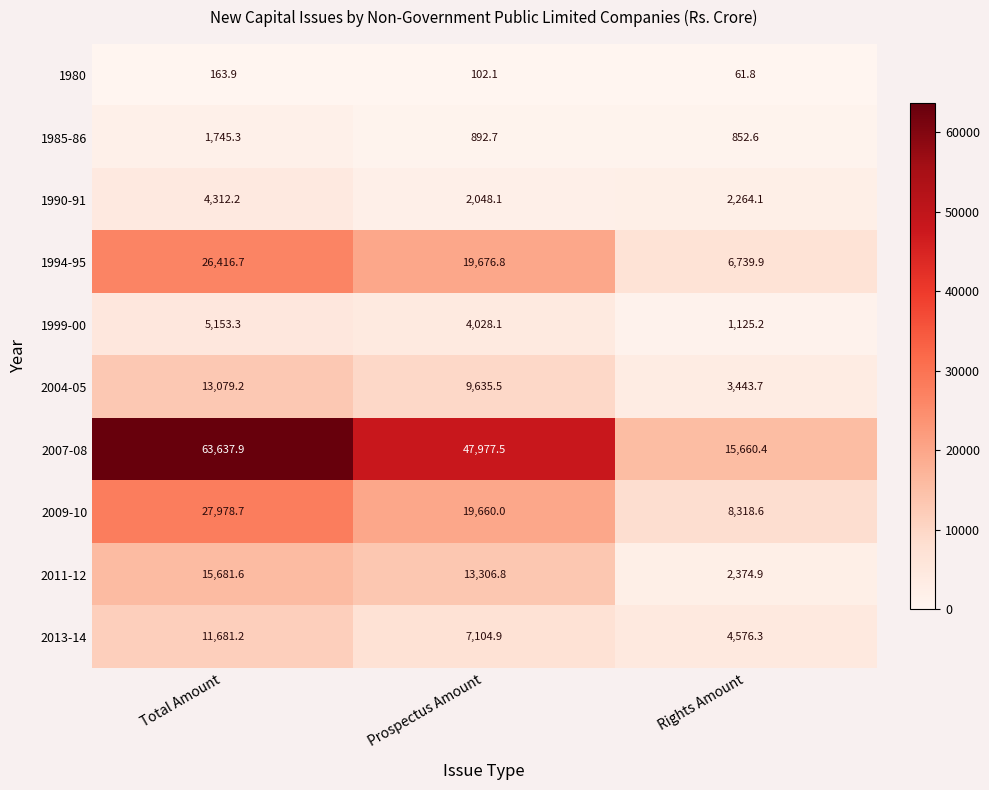

Which series changed the most between Total Amount and Prospectus Amount?

2007-08